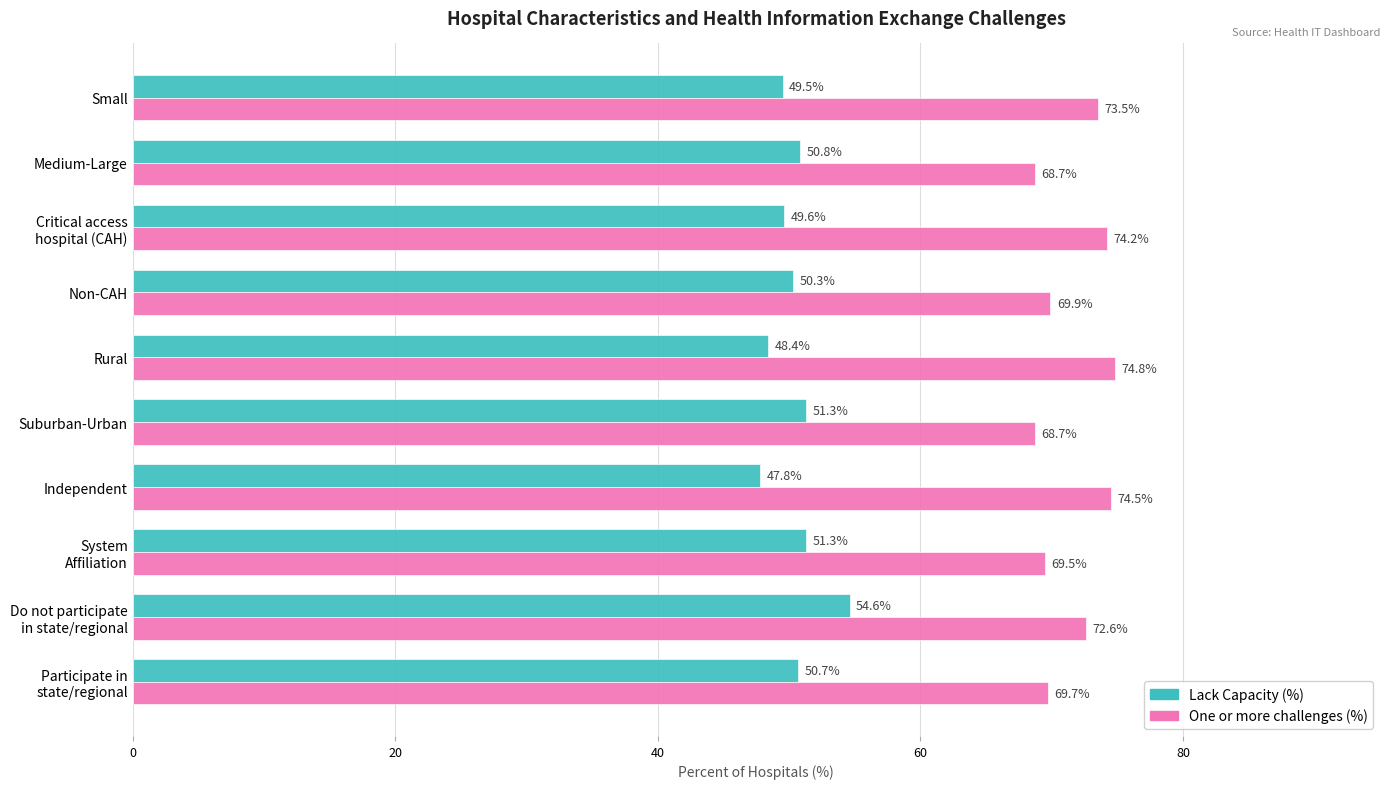

Count the number of categories in the chart.

10